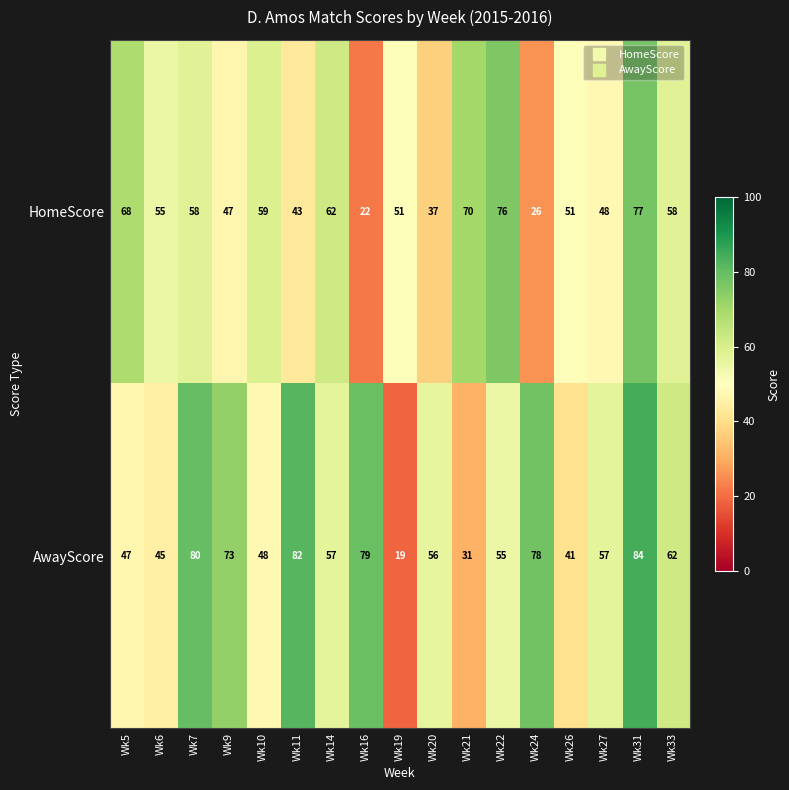

Rank the series at Wk6 from lowest to highest value.

AwayScore, HomeScore